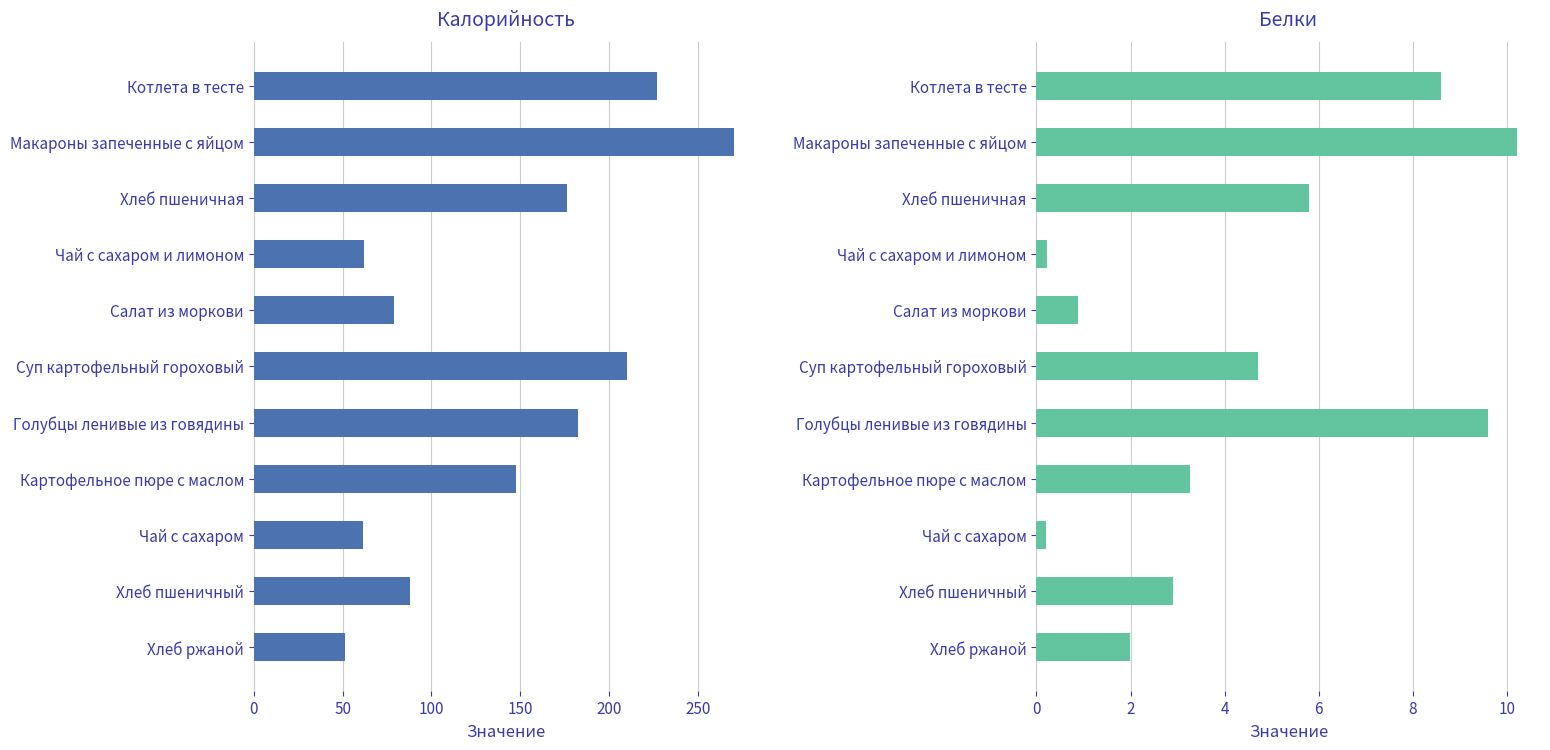

At how many categories does at least one series exceed 48?

11